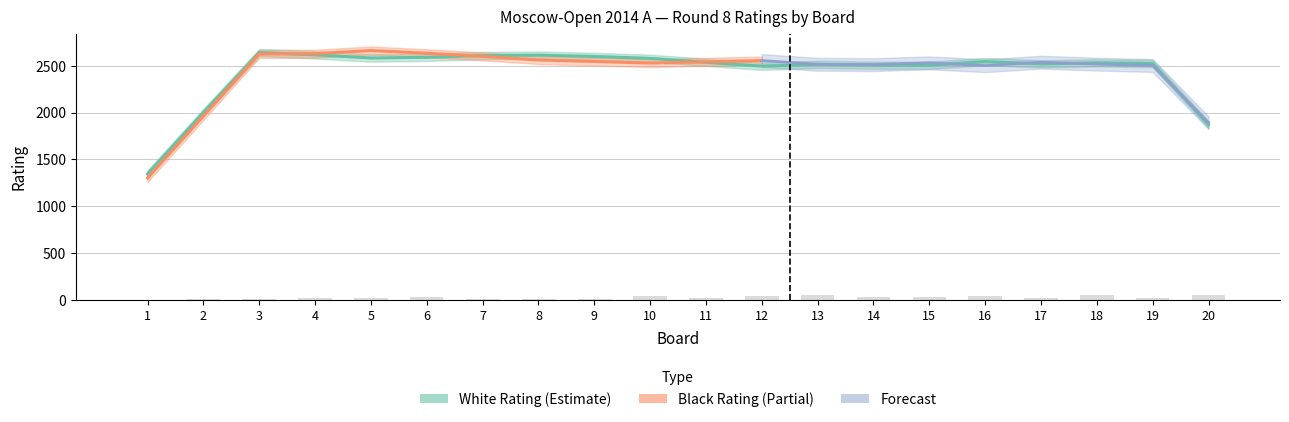

Between 7 and 16, which series saw the biggest shift?

White Rating